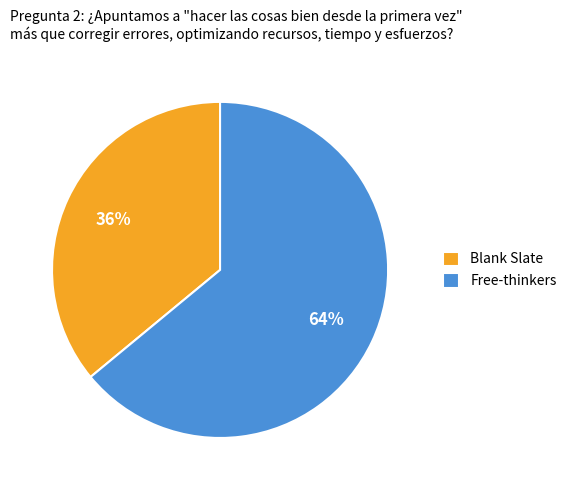

Is it true that Blank Slate is 36% of the pie?

True